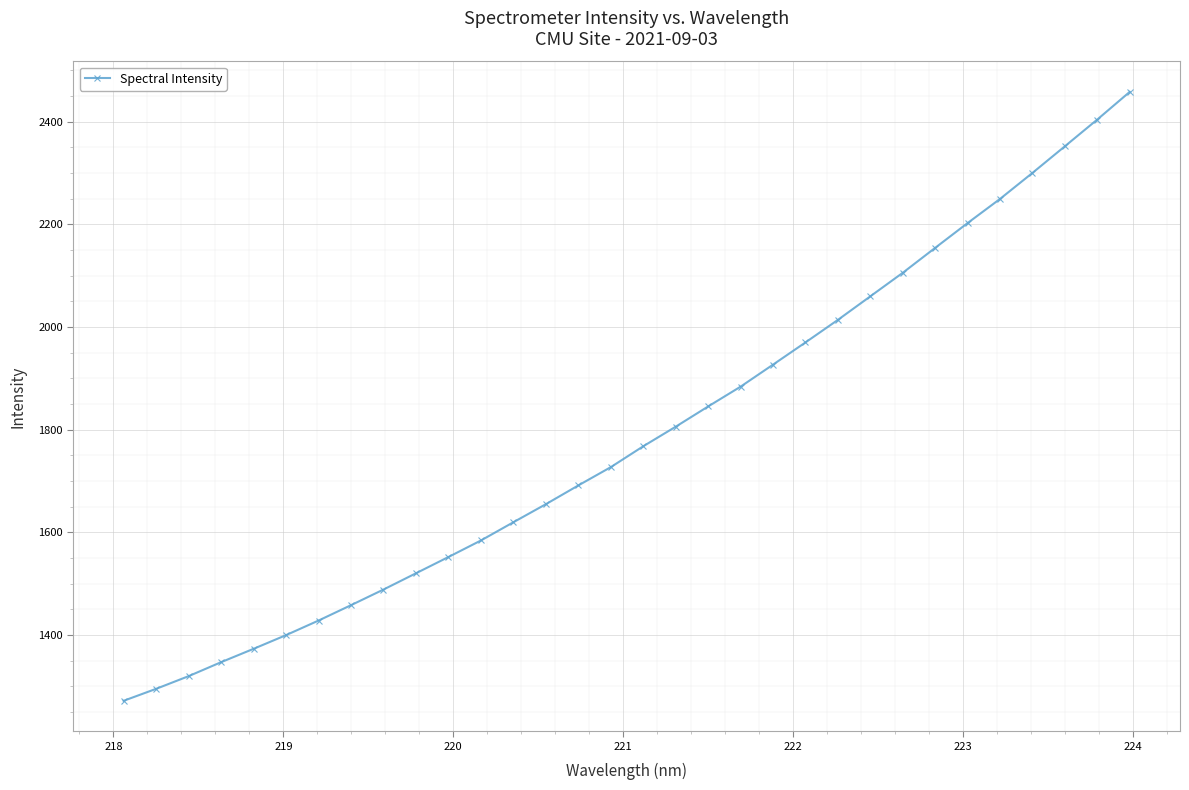

What is the average value?

1788.3